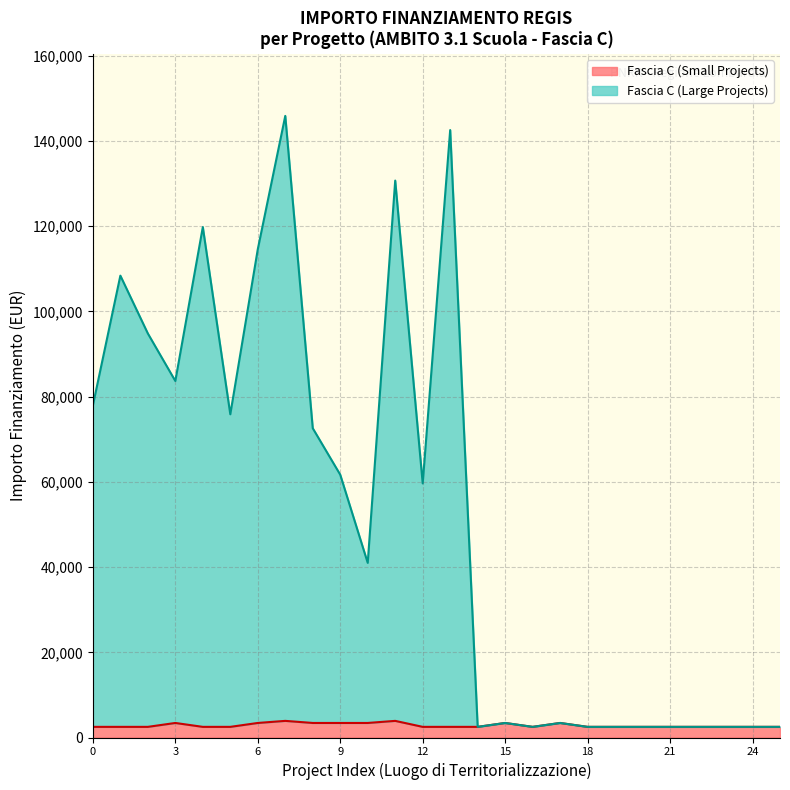

The value at COMO is 3941. True or false?

False